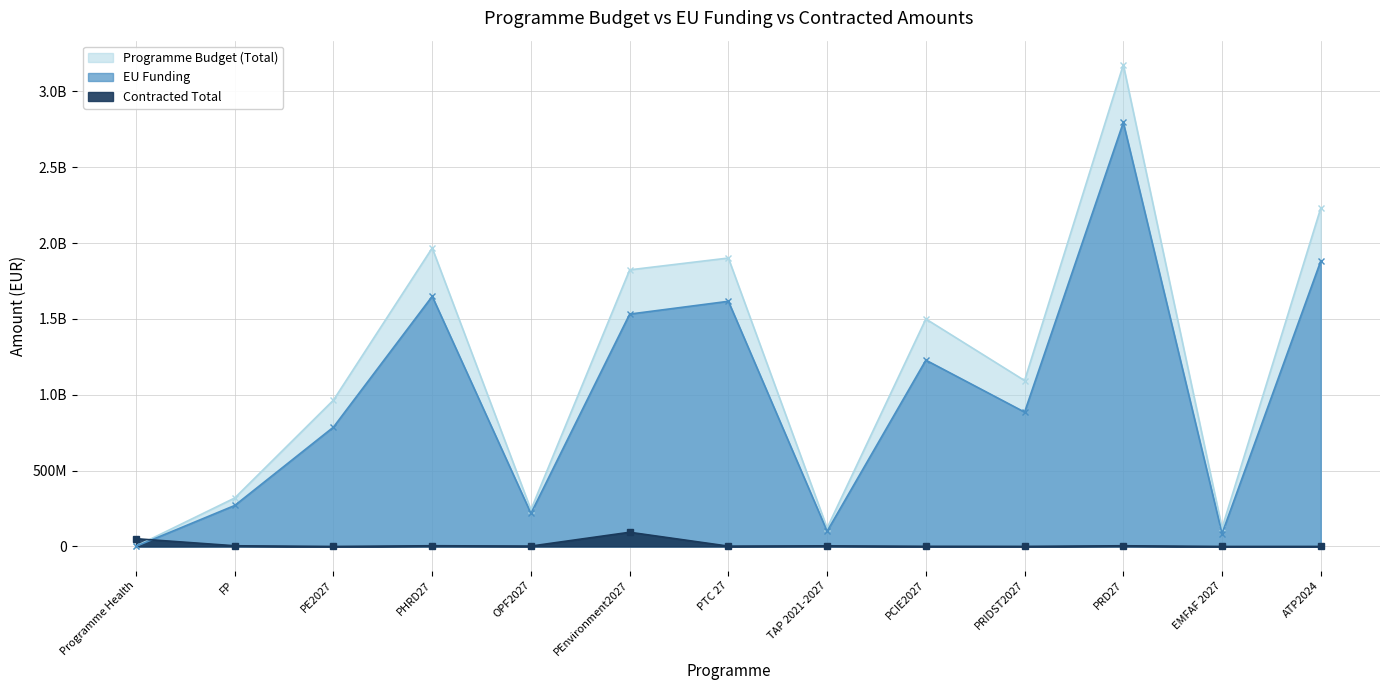

Between EMFAF 2027 and OPF2027, which is larger?

OPF2027